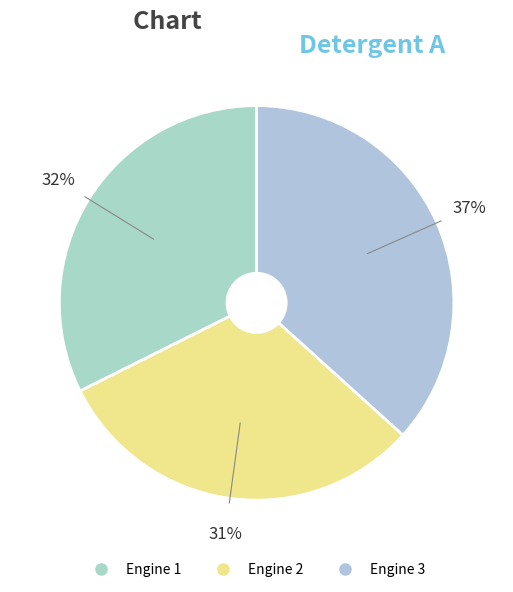

How many slices are in this pie chart?

3